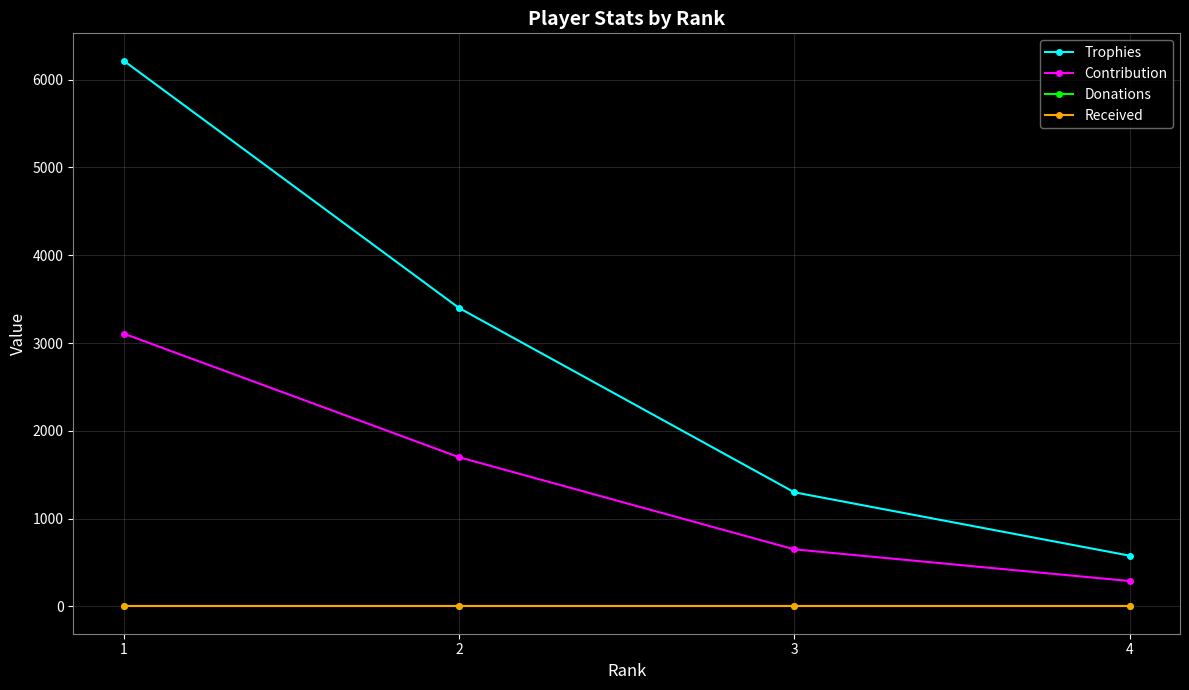

Rank the categories by Received value from lowest to highest.

1, 2, 3, 4